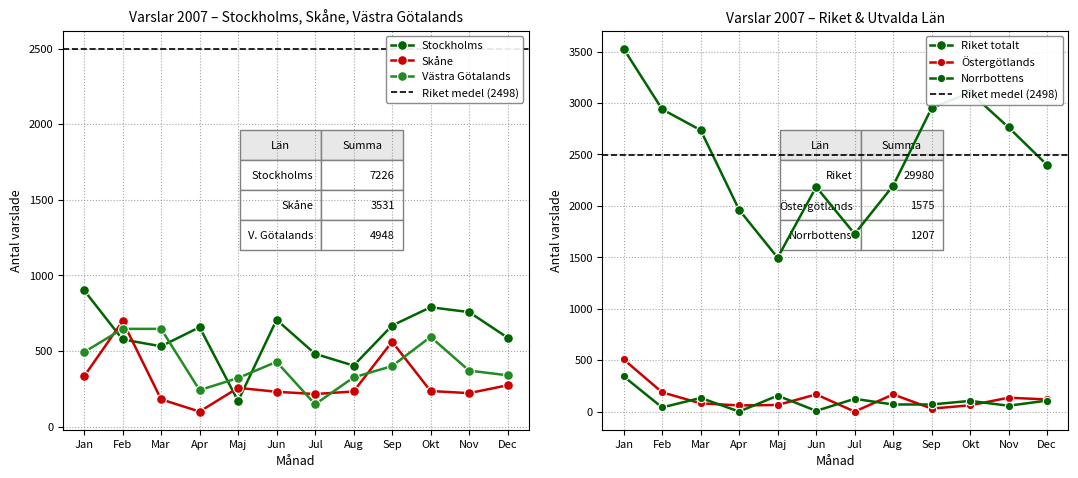

Between which two adjacent categories do Västra Götalands and Skåne first intersect?

Jan and Feb